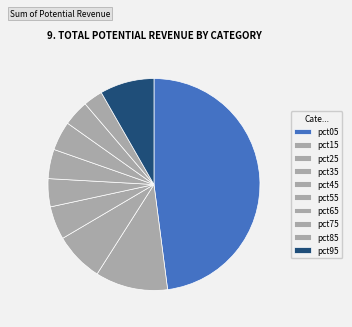

How many segments does this pie chart have?

10